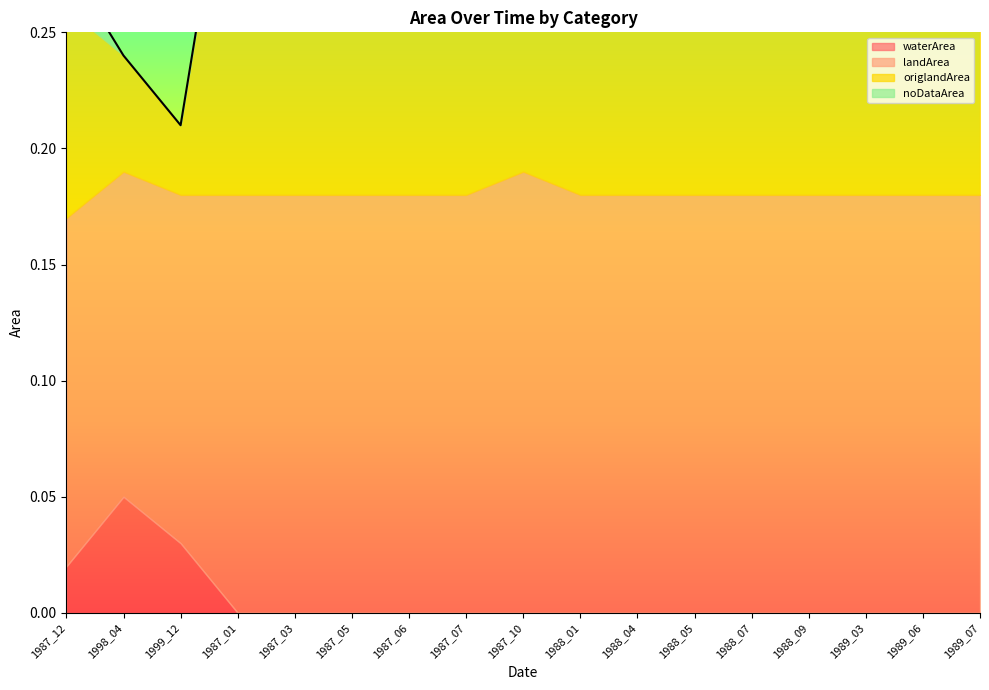

Reading right to left, transcribe all the data shown in this chart.

waterArea: 1989_07=0.0	1989_06=0.0	1989_03=0.0	1988_09=0.0	1988_07=0.0	1988_05=0.0	1988_04=0.0	1988_01=0.0	1987_10=0.0	1987_07=0.0	1987_06=0.0	1987_05=0.0	1987_03=0.0	1987_01=0.0	1999_12=0.0	1998_04=0.1	1987_12=0.0
landArea: 1989_07=0.2	1989_06=0.2	1989_03=0.2	1988_09=0.2	1988_07=0.2	1988_05=0.2	1988_04=0.2	1988_01=0.2	1987_10=0.2	1987_07=0.2	1987_06=0.2	1987_05=0.2	1987_03=0.2	1987_01=0.2	1999_12=0.1	1998_04=0.1	1987_12=0.1
origlandArea: 1989_07=0.2	1989_06=0.2	1989_03=0.2	1988_09=0.2	1988_07=0.2	1988_05=0.2	1988_04=0.2	1988_01=0.2	1987_10=0.2	1987_07=0.2	1987_06=0.2	1987_05=0.2	1987_03=0.2	1987_01=0.2	1999_12=0.0	1998_04=0.1	1987_12=0.1
noDataArea: 1989_07=0.0	1989_06=0.0	1989_03=0.0	1988_09=0.0	1988_07=0.0	1988_05=0.0	1988_04=0.0	1988_01=0.0	1987_10=0.0	1987_07=0.0	1987_06=0.0	1987_05=0.0	1987_03=0.0	1987_01=0.0	1999_12=0.0	1998_04=0.0	1987_12=0.0